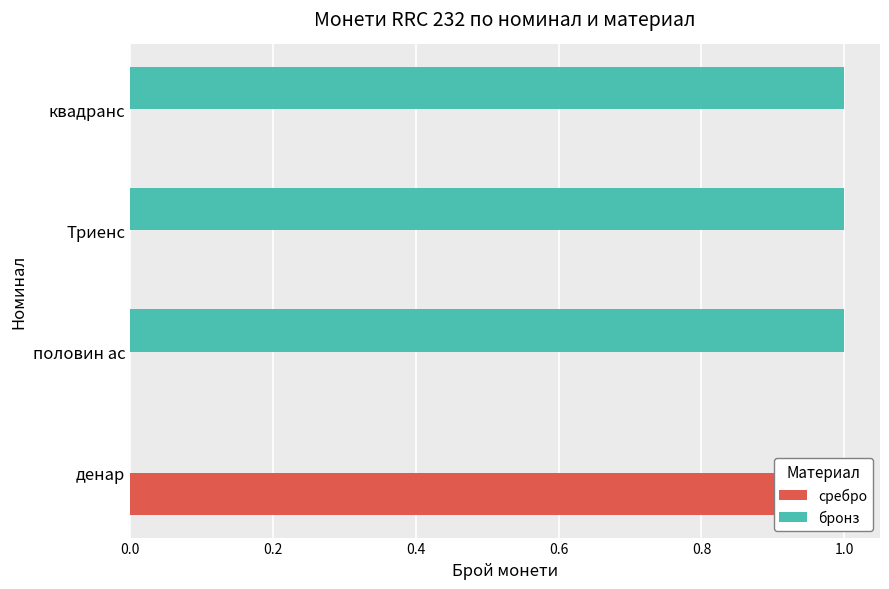

Is it true that сребро equals 0 at квадранс?

True